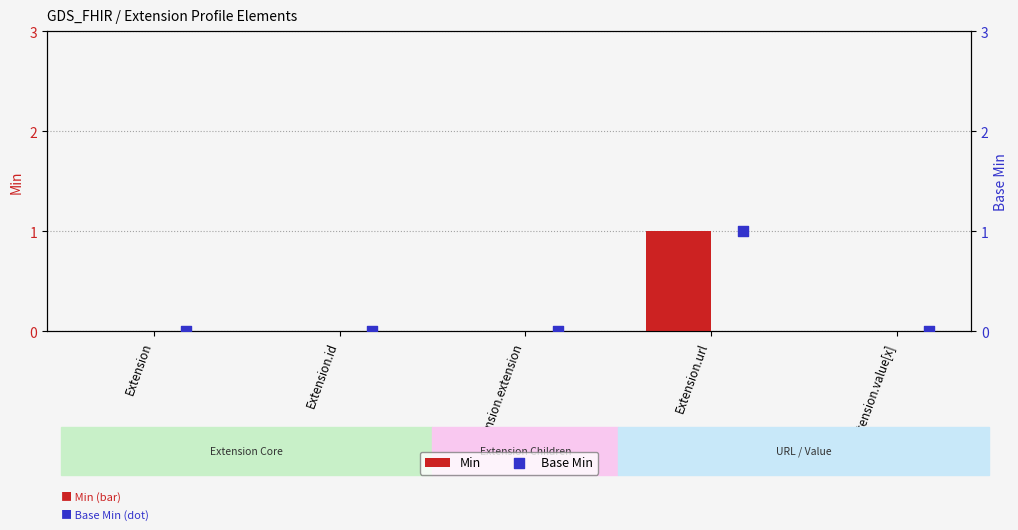

Which series has the widest spread of Y values?

Min